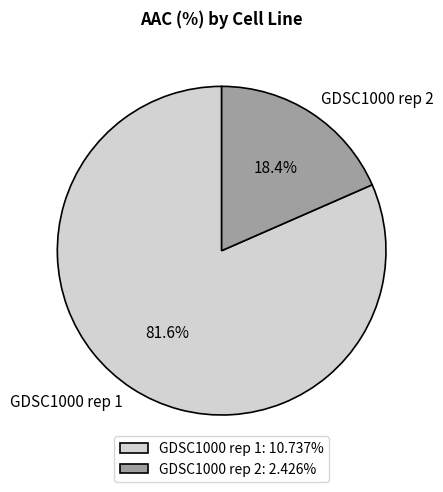

To the nearest percent, what portion does GDSC1000 rep 2 represent?

18%